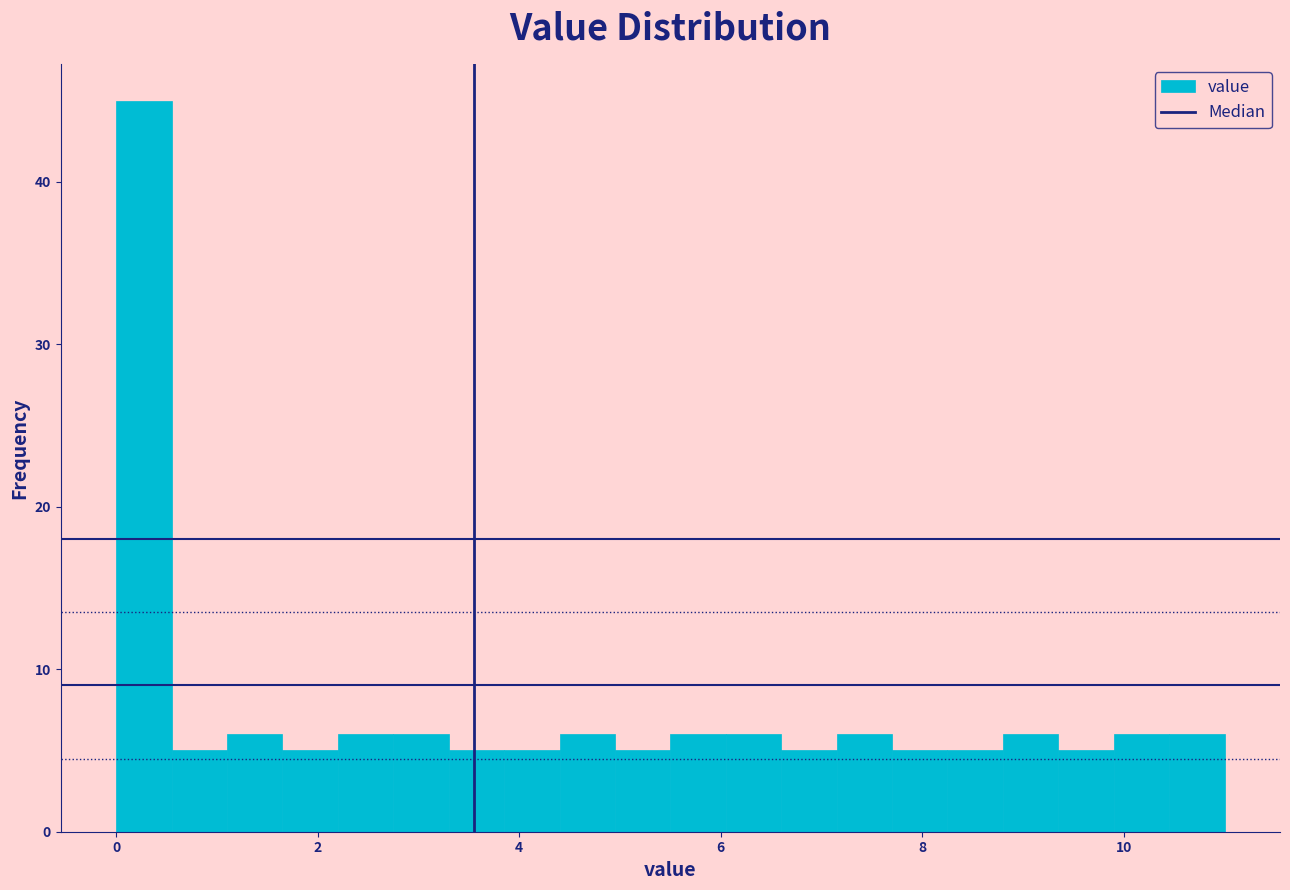

Read against the x-axis, roughly where is the centre of the tallest bar?

0.2